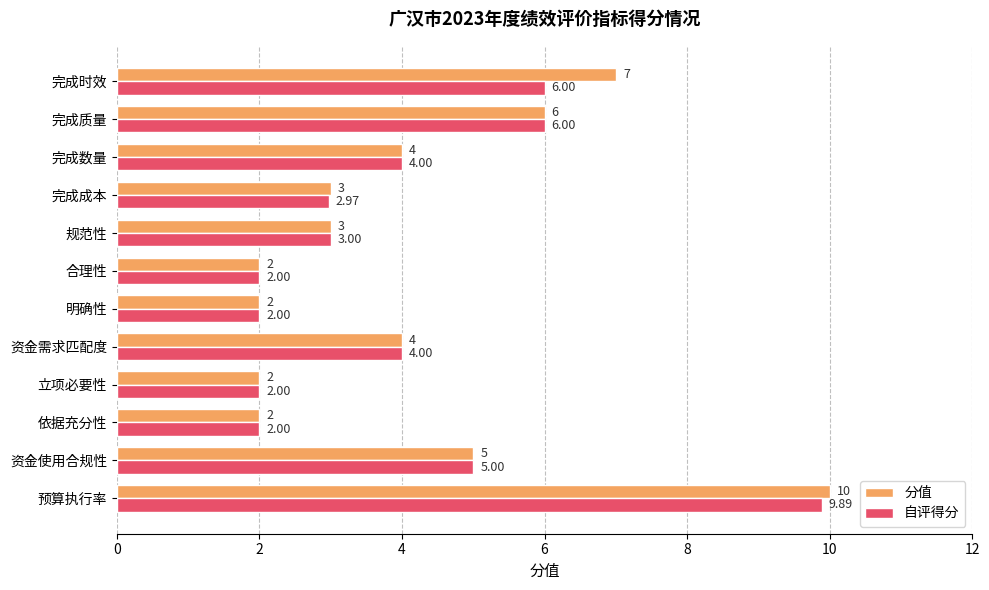

At which label is 分值 closest to 6?

完成质量